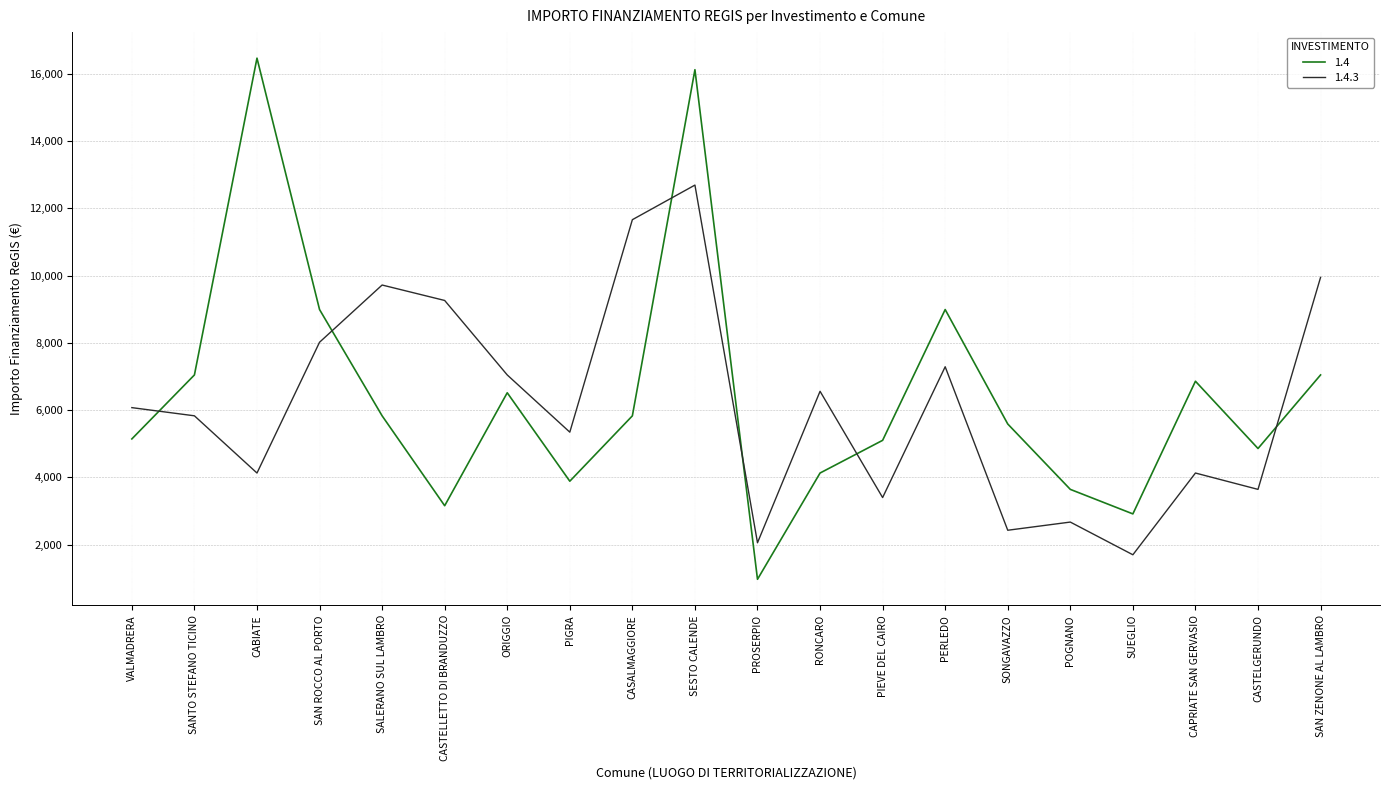

How many interior local peaks does the 1.4.3 series have?

6